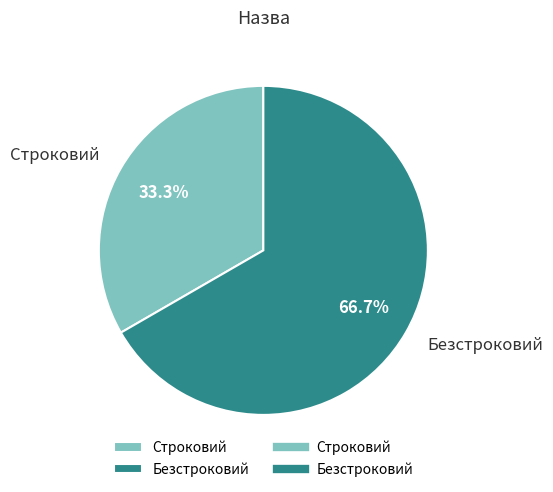

Rank the categories by value from highest to lowest.

Безстроковий, Строковий